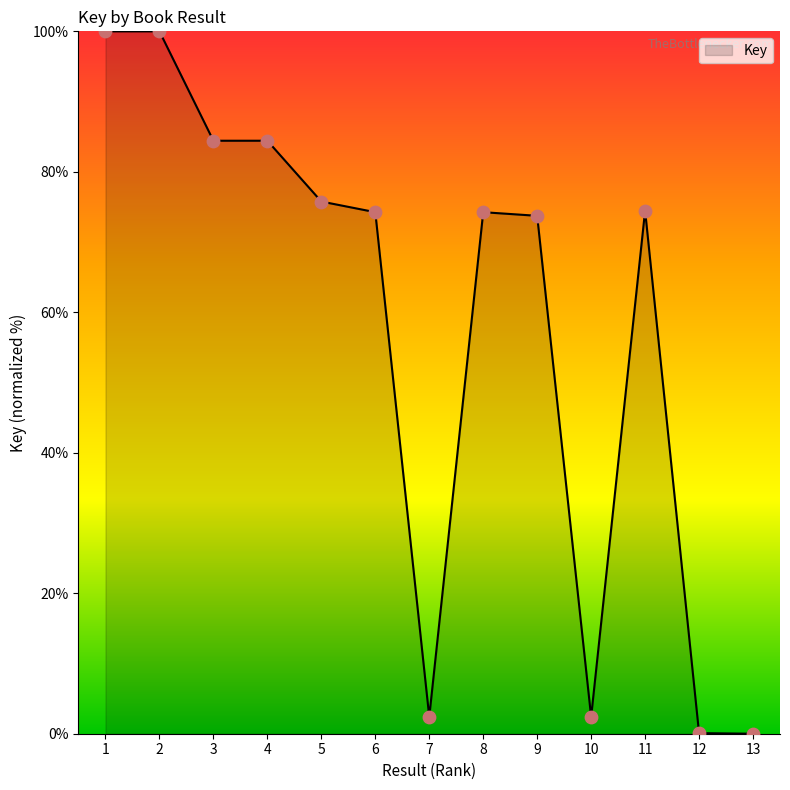

What is the change in value from 5 to 11?

-1.3